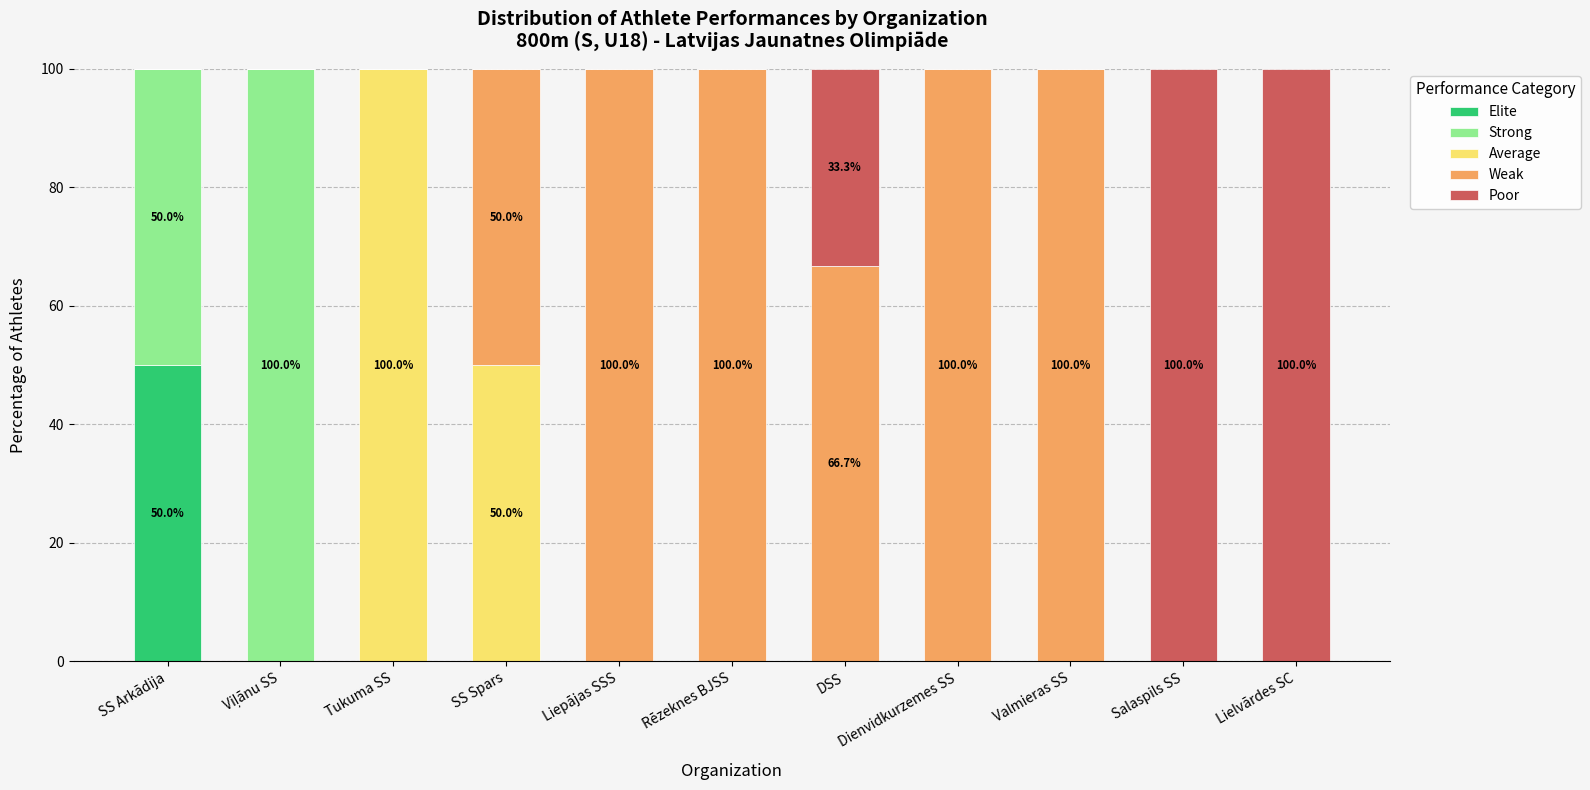

Are the bars grouped side by side (vs. stacked)?

No